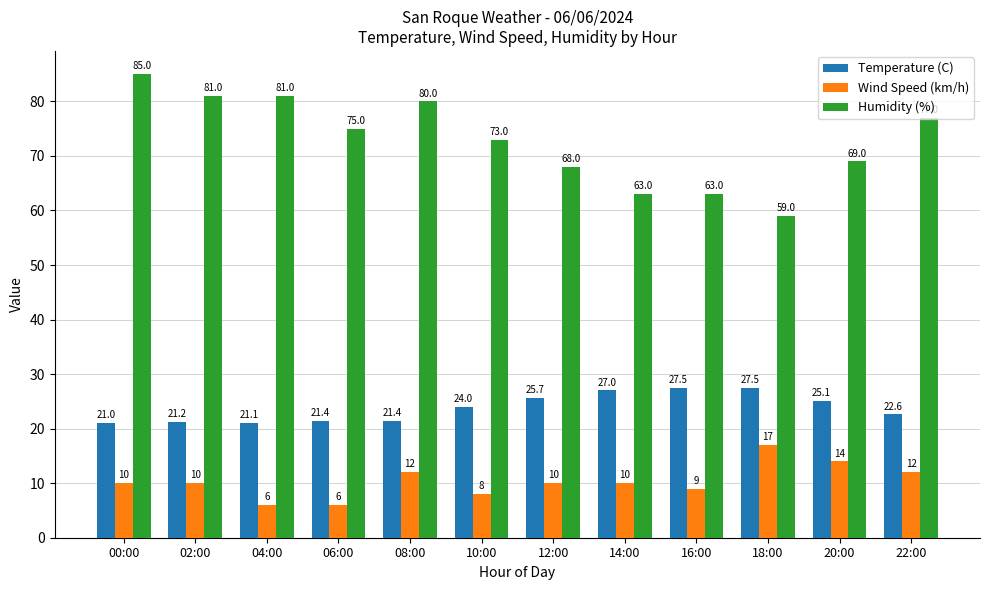

Where is Humidity (%) nearest to the value 72?

10:00